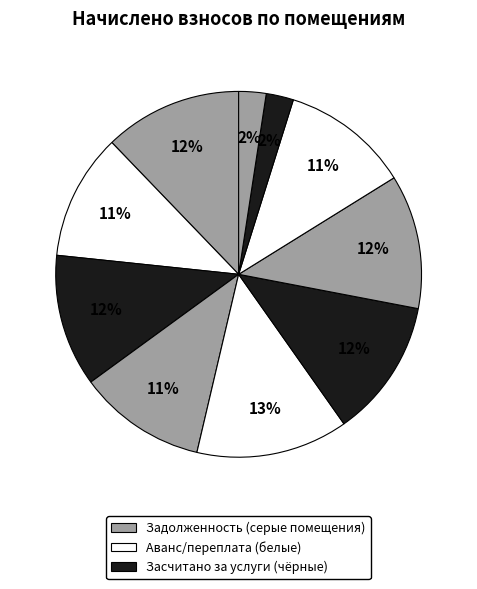

To the nearest percent, what is the average slice percentage?

10%